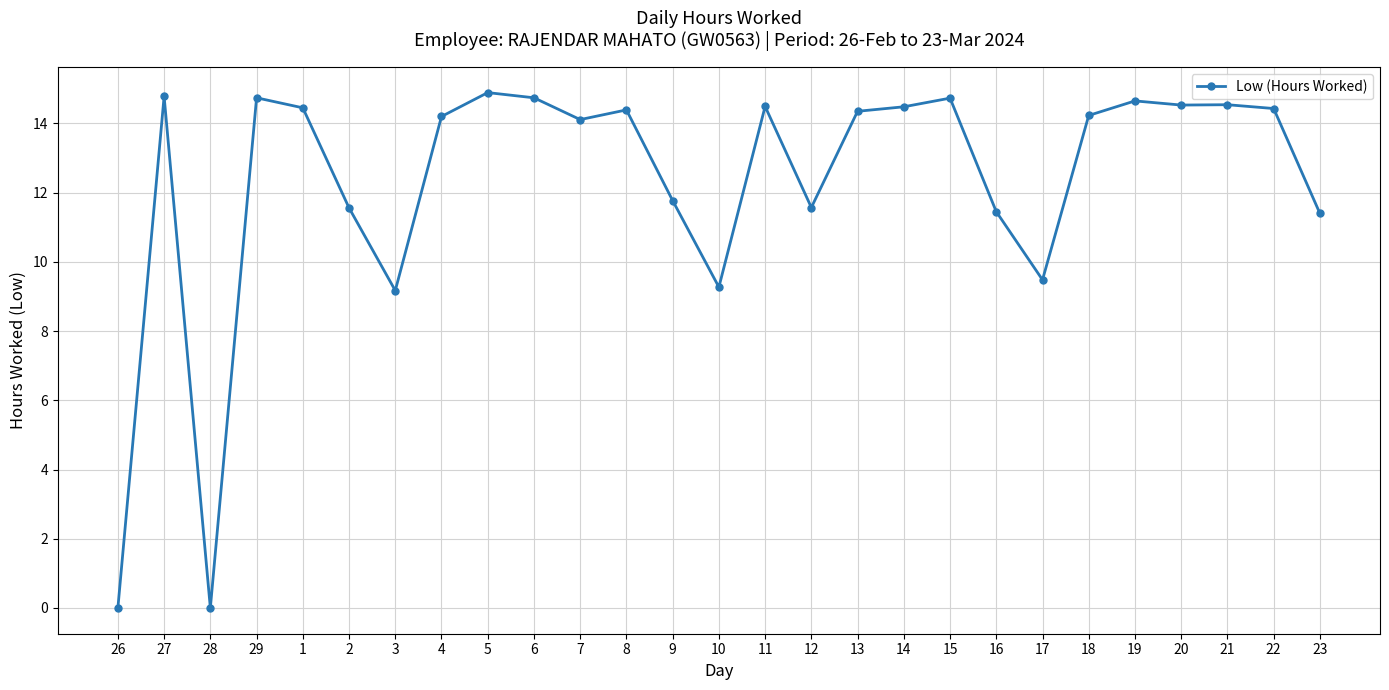

Where does the data first go above 14?

27